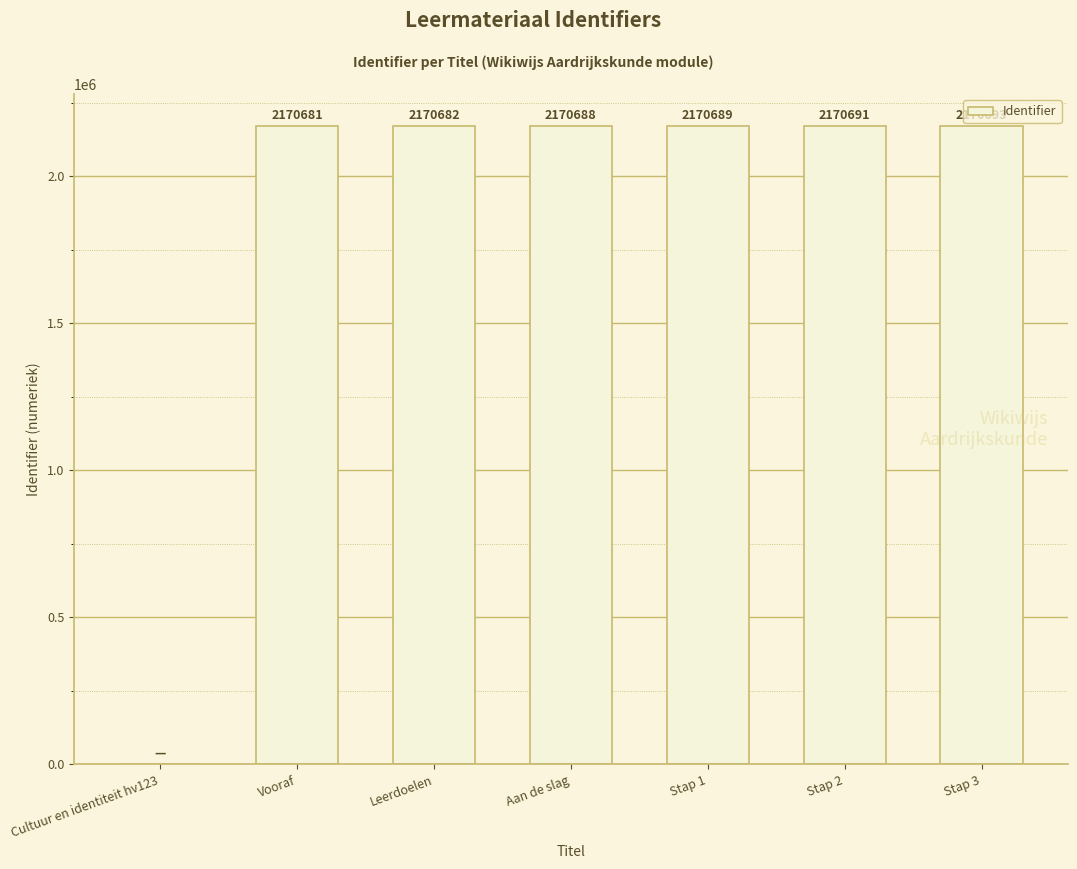

True or false: the data shows 938410 at Aan de slag.

False